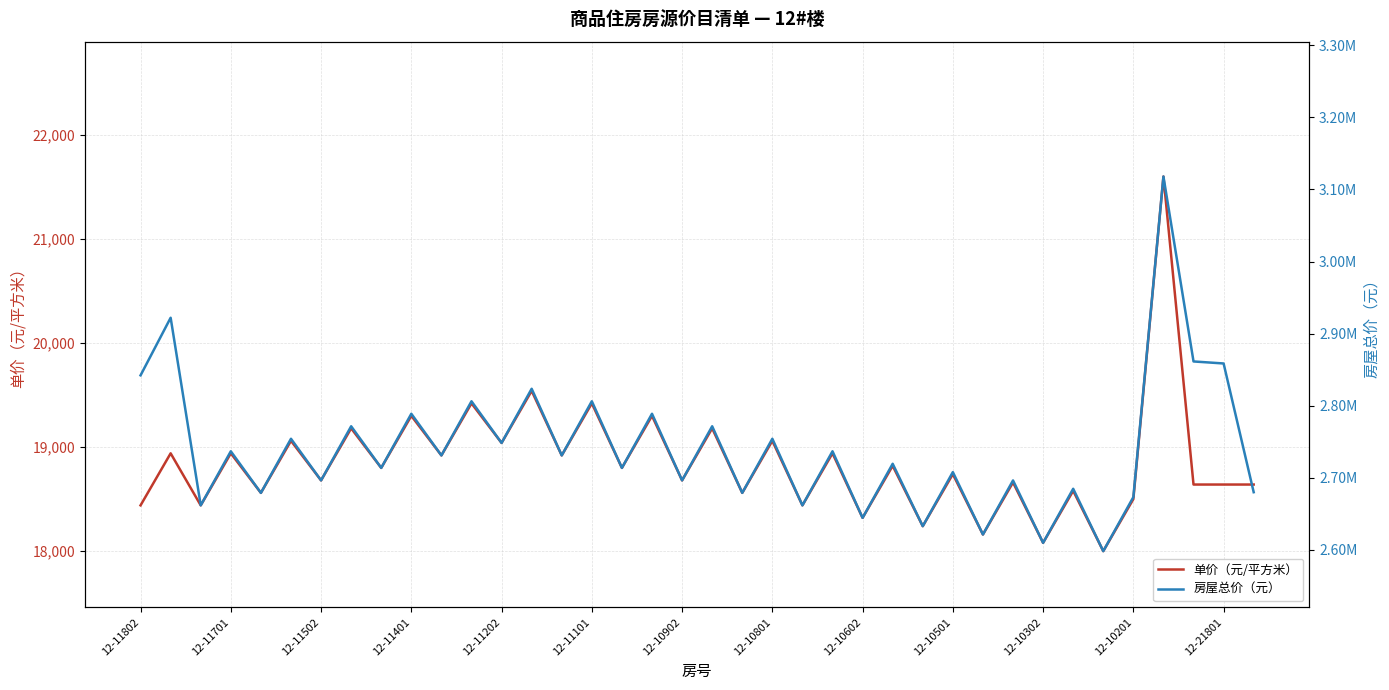

What is the difference between the maximum and minimum values in the 房屋总价（元） series?

519660